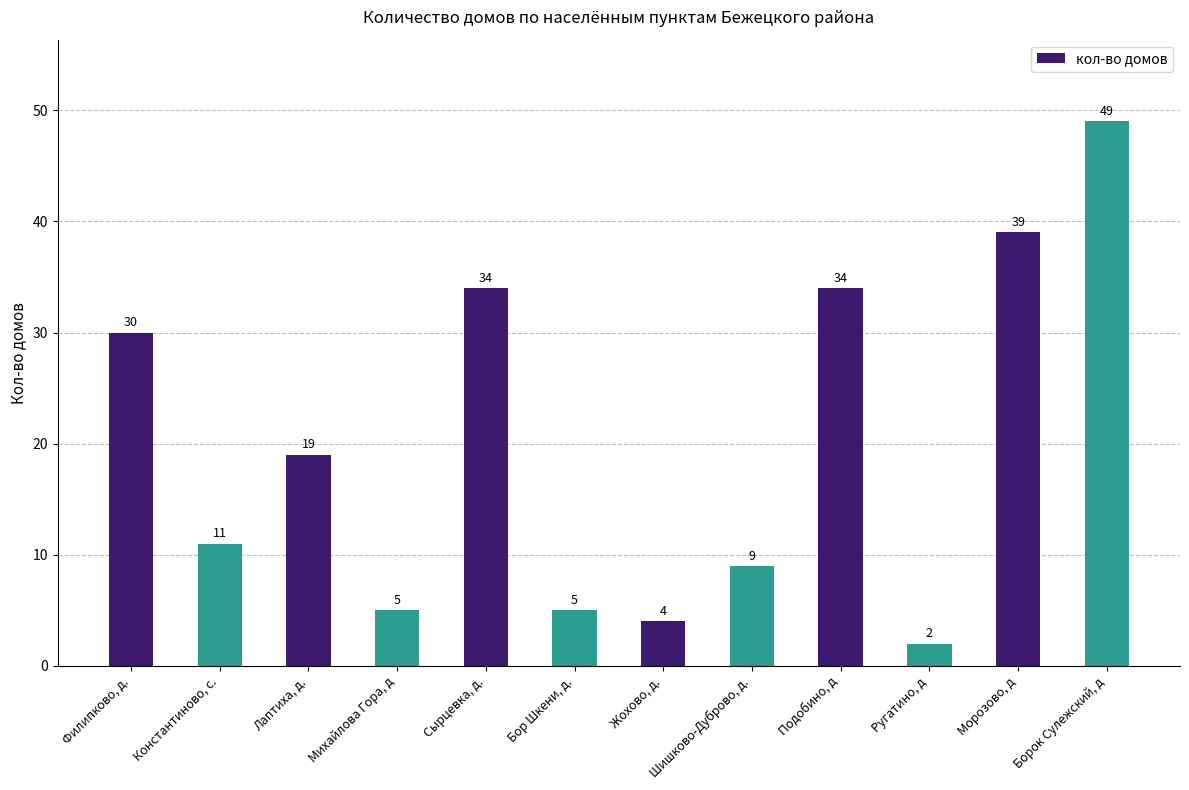

True or false: the data shows 9 at Шишково-Дуброво, д..

True